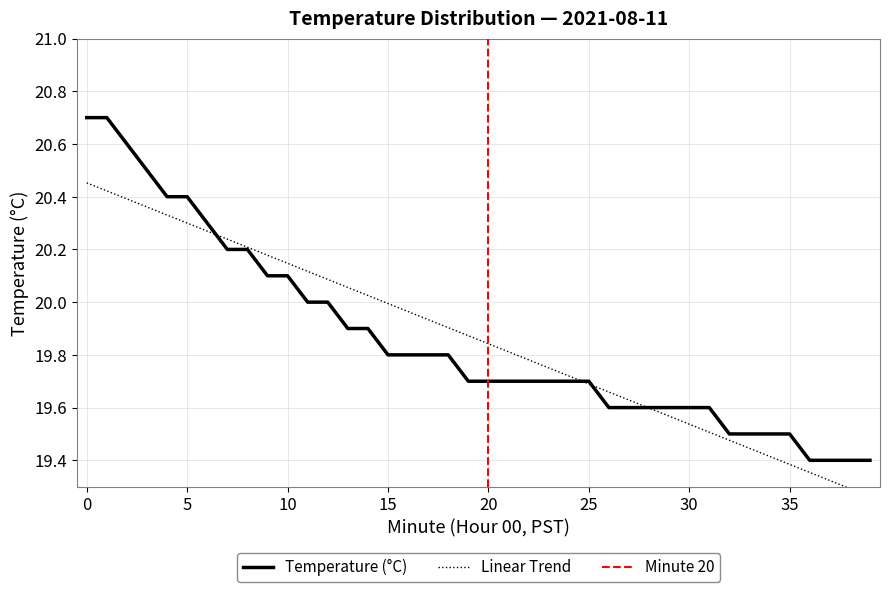

Reading left to right, extract all data points from this chart.

0=20.7	1=20.7	2=20.6	3=20.5	4=20.4	5=20.4	6=20.3	7=20.2	8=20.2	9=20.1	10=20.1	11=20.0	12=20.0	13=19.9	14=19.9	15=19.8	16=19.8	17=19.8	18=19.8	19=19.7	20=19.7	21=19.7	22=19.7	23=19.7	24=19.7	25=19.7	26=19.6	27=19.6	28=19.6	29=19.6	30=19.6	31=19.6	32=19.5	33=19.5	34=19.5	35=19.5	36=19.4	37=19.4	38=19.4	39=19.4